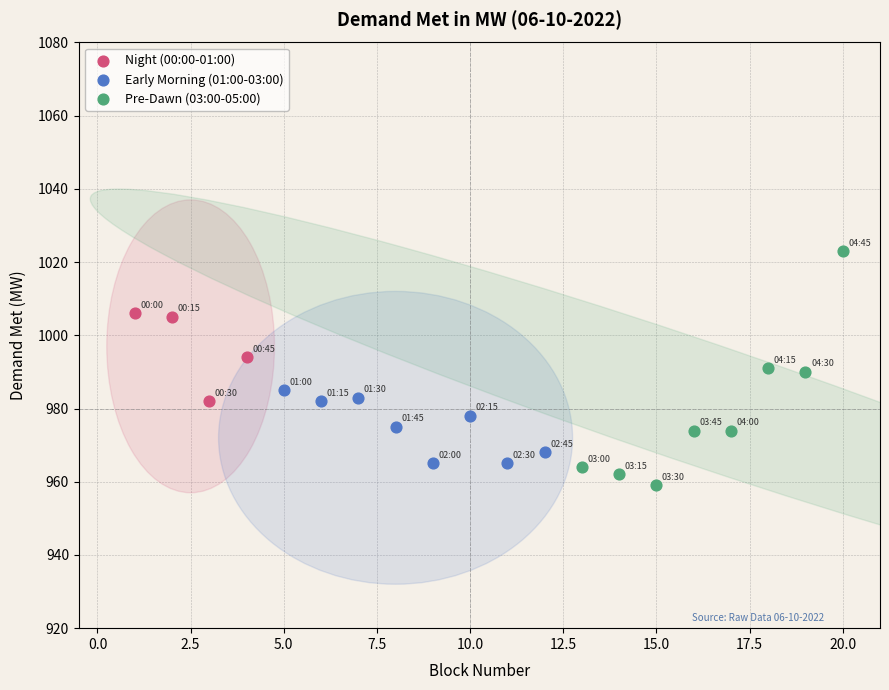

Which series has the largest Y range (max minus min)?

Pre-Dawn (03:00-05:00)